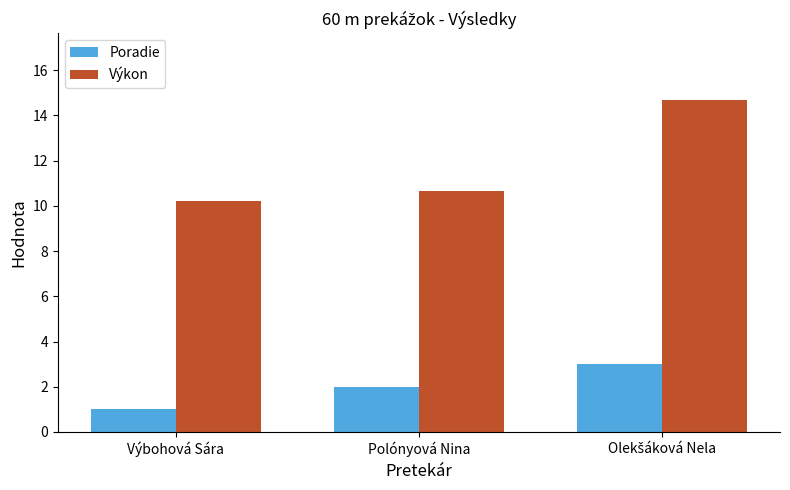

What is the average value of the Výkon series?

11.9